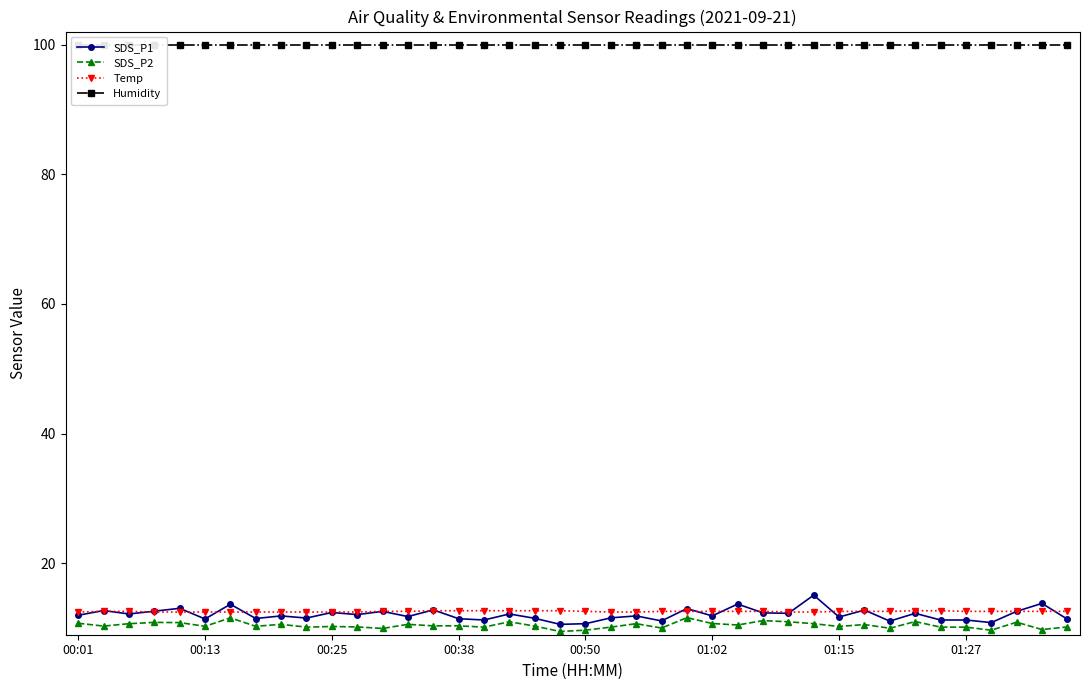

How many series are shown in this chart?

4